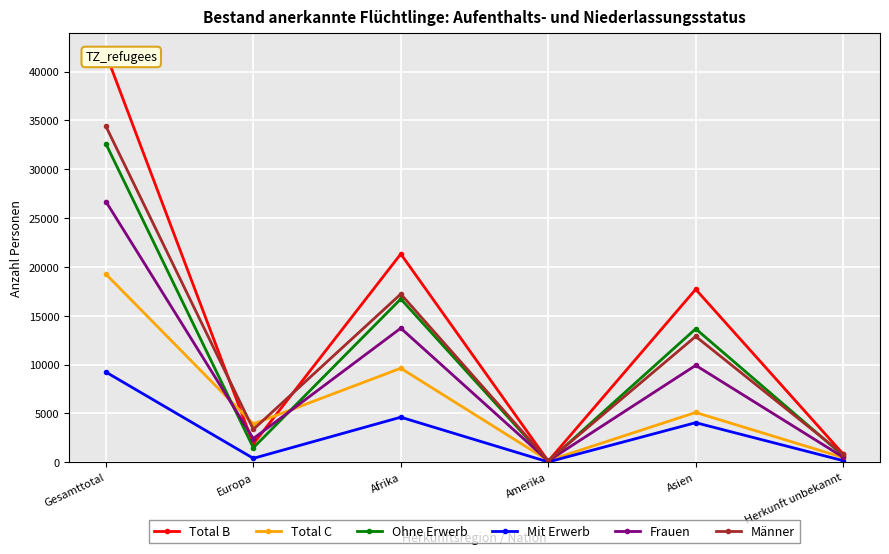

Reading left to right, list all the values displayed in this chart.

Total B: Gesamttotal=41841	Europa=1868	Afrika=21327	Amerika=103	Asien=17707	Herkunft unbekannt=836
Total C: Gesamttotal=19265	Europa=3908	Afrika=9621	Amerika=165	Asien=5095	Herkunft unbekannt=476
Ohne Erwerb: Gesamttotal=32612	Europa=1475	Afrika=16720	Amerika=77	Asien=13661	Herkunft unbekannt=679
Mit Erwerb: Gesamttotal=9229	Europa=393	Afrika=4607	Amerika=26	Asien=4046	Herkunft unbekannt=157
Frauen: Gesamttotal=26700	Europa=2417	Afrika=13724	Amerika=128	Asien=9918	Herkunft unbekannt=513
Männer: Gesamttotal=34406	Europa=3359	Afrika=17224	Amerika=140	Asien=12884	Herkunft unbekannt=799